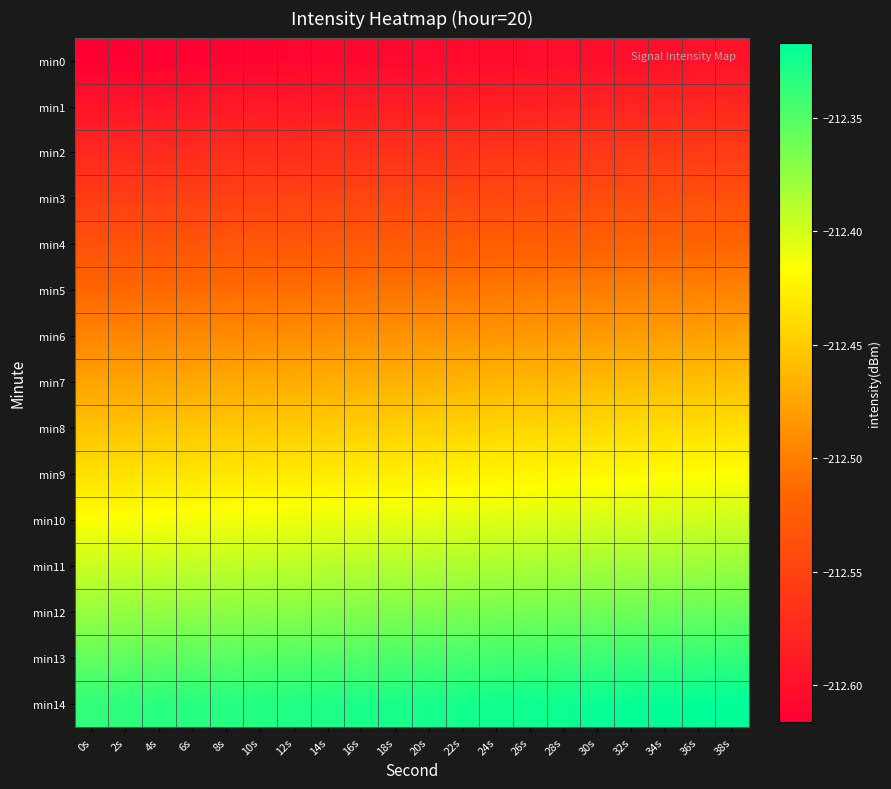

Which category has the highest value across all series?

38s